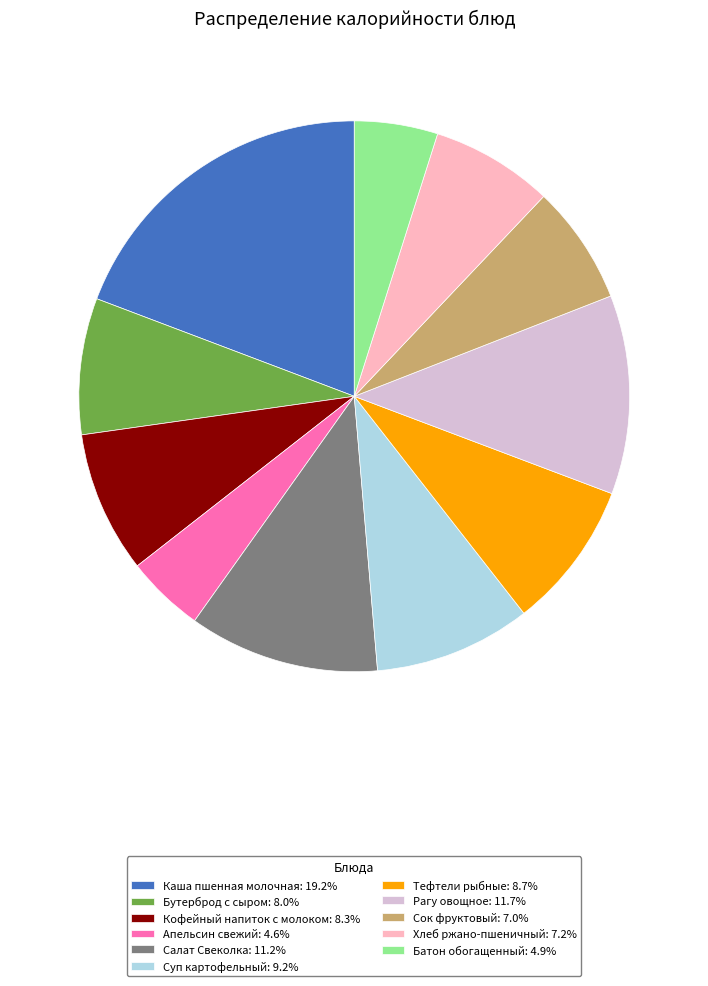

Do Суп картофельный: 9.2% and Бутерброд с сыром: 8.0% together represent more than half of the pie?

No